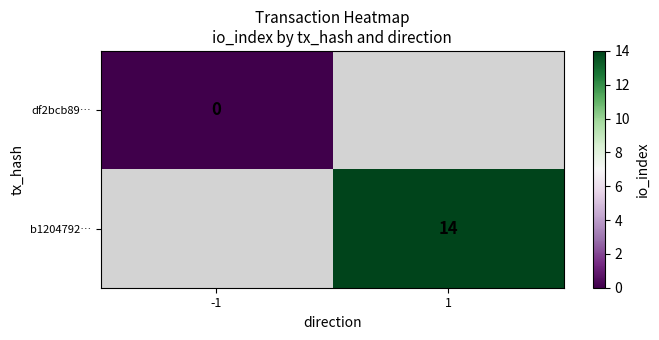

The value of b1204792… at 1 is 21. True or false?

False